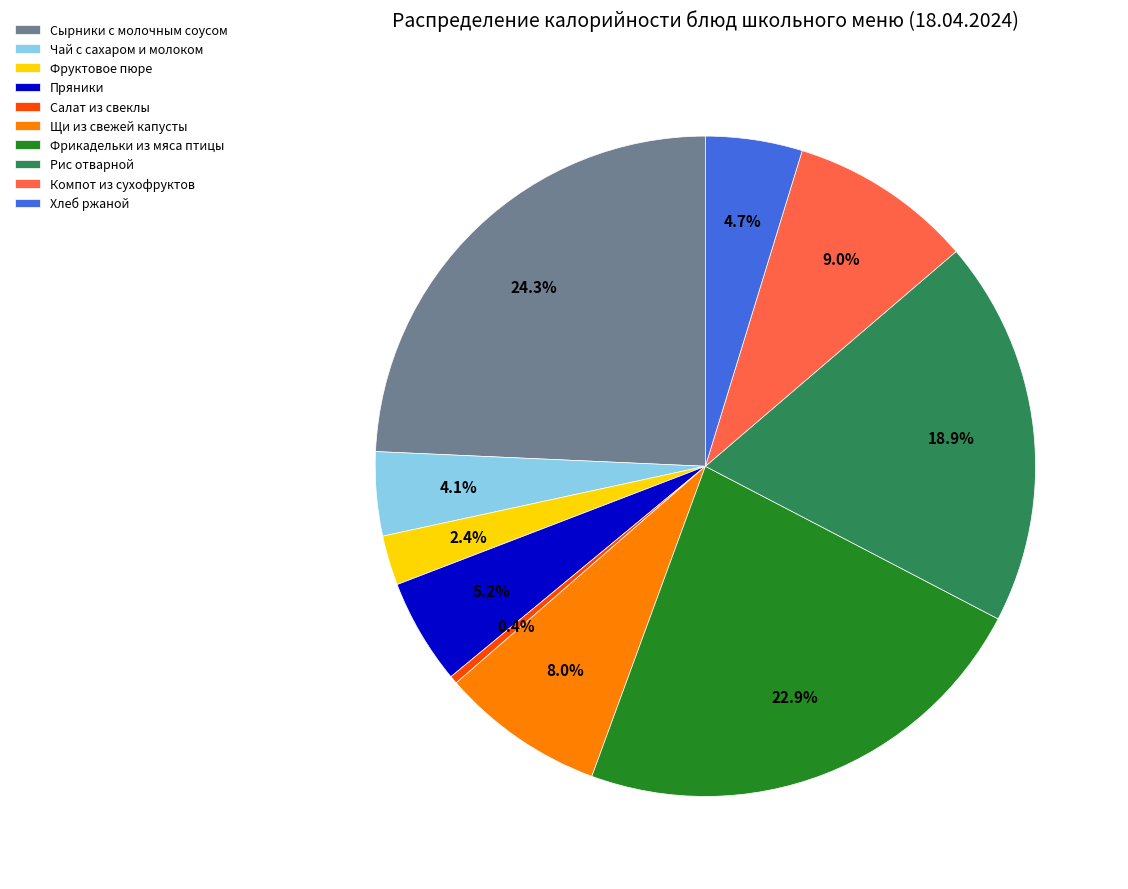

Which slice is the smallest?

Салат из свеклы